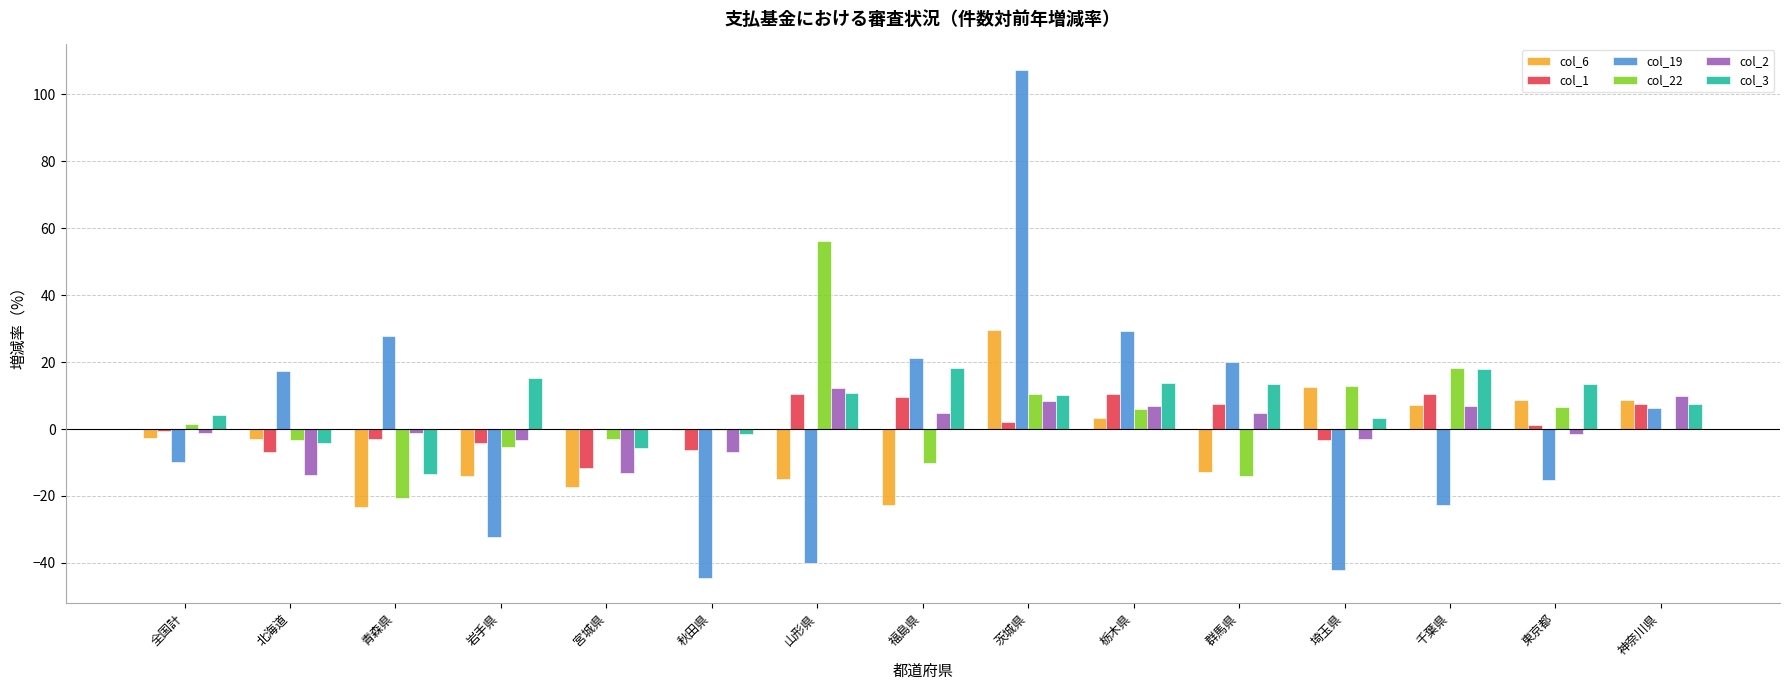

What is the sum of all col_3 values?

103.3